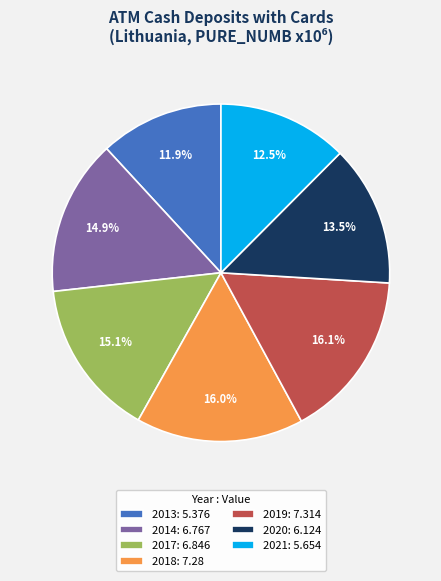

Which has a higher value, 2017 or 2021?

2017